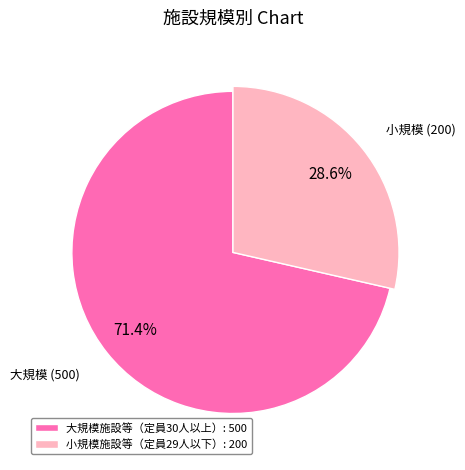

What is the largest slice in the pie chart?

大規模施設等（定員30人以上）